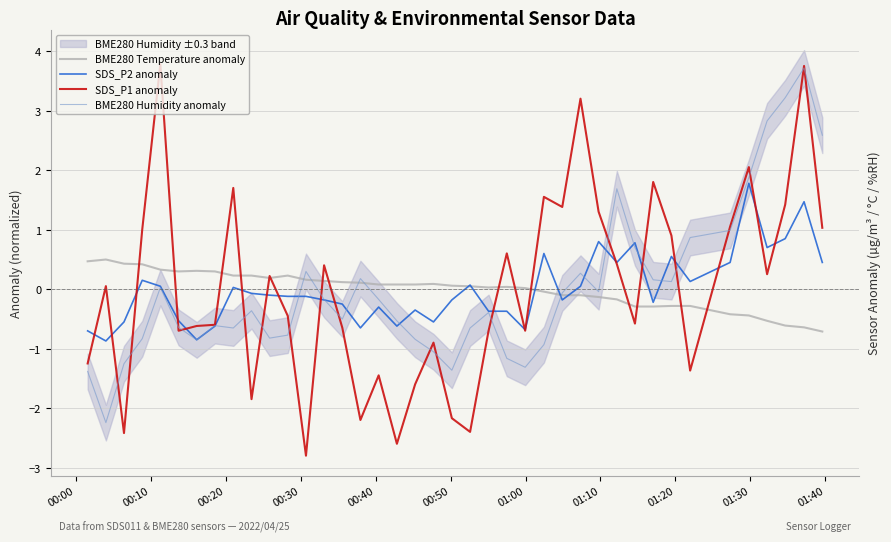

What is the minimum value for SDS_P2 anomaly?

-0.9